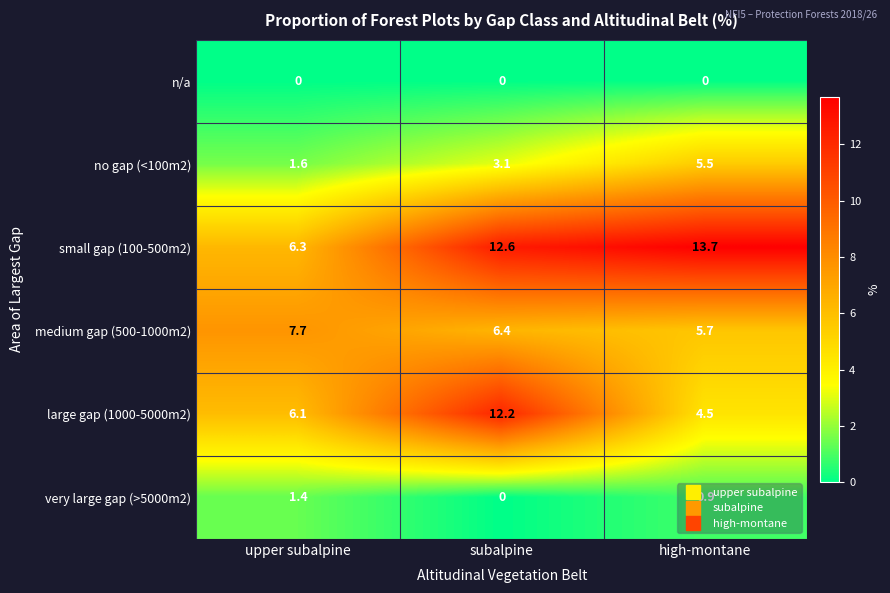

At which label is large gap (1000-5000m2) closest to 8?

upper subalpine